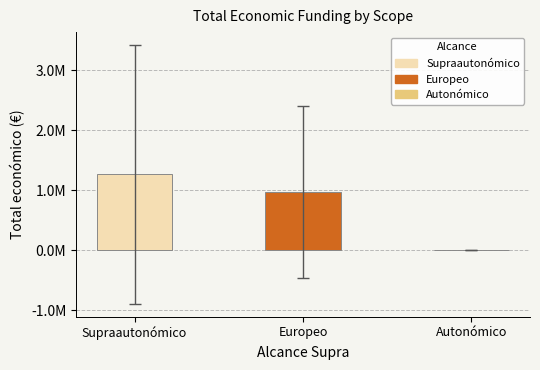

Are the bars horizontal?

No